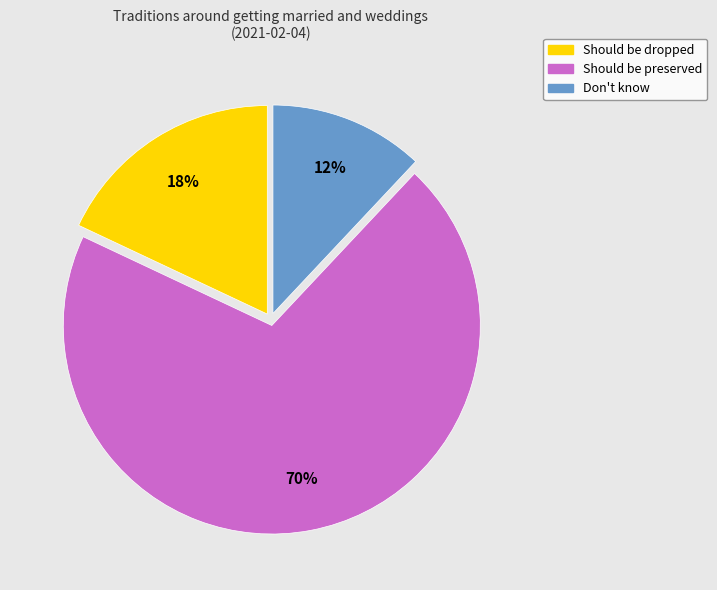

Which slice is the smallest?

Don't know